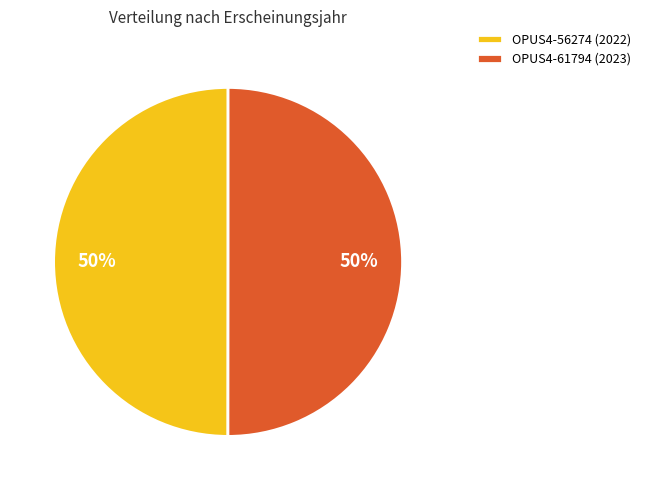

Is it true that OPUS4-56274 (2022) is 50% of the pie?

True